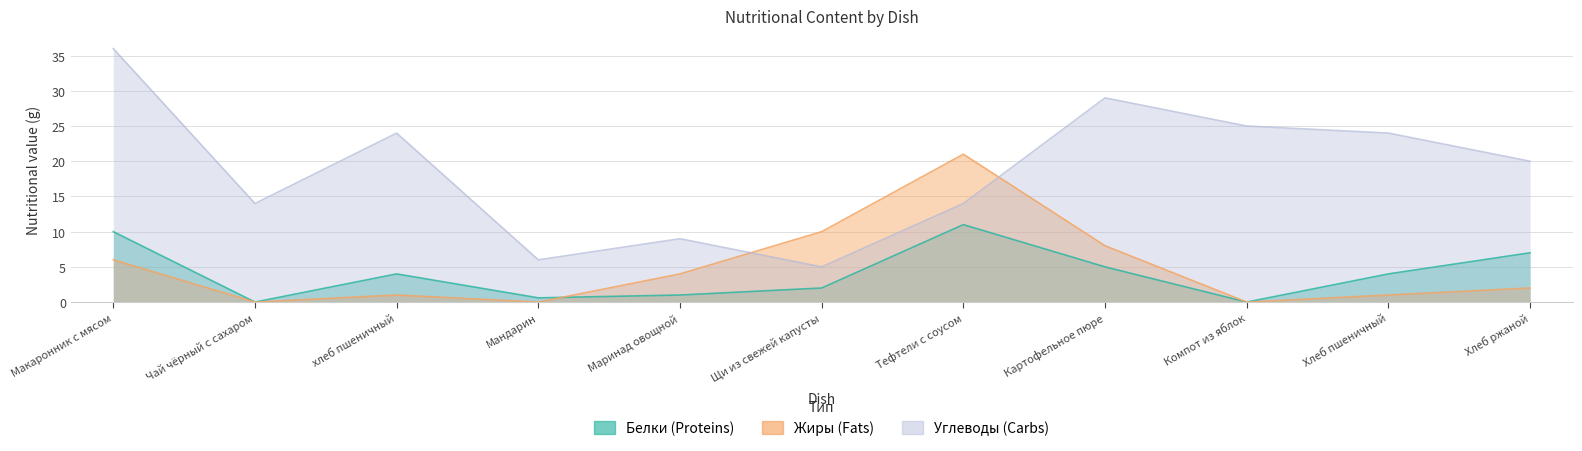

Is it true that Углеводы equals 14.0 at Тефтели с соусом?

True